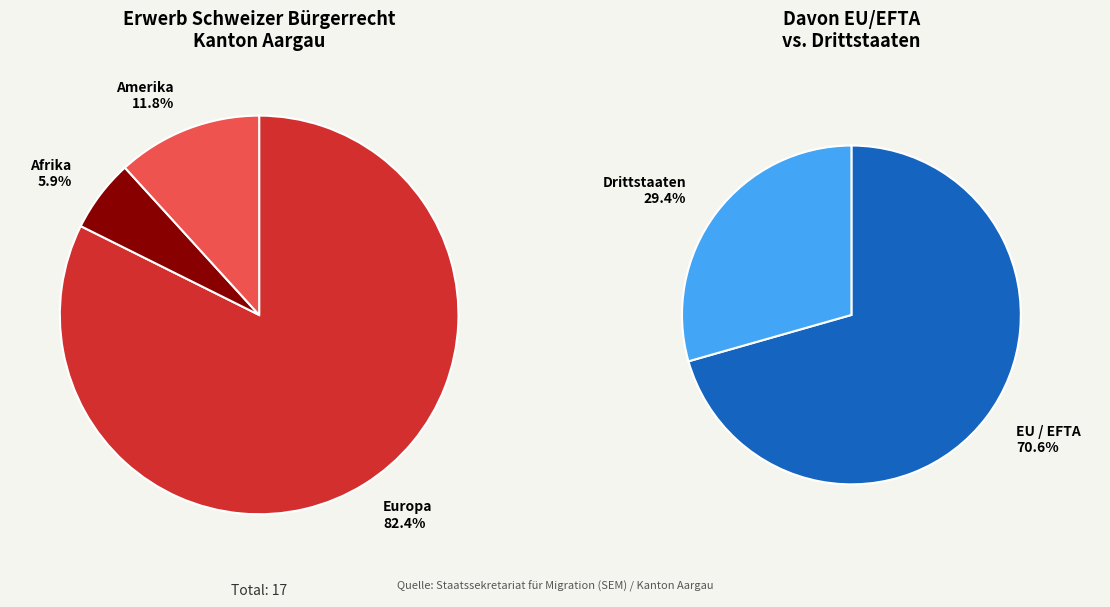

Is it true that Ozeanien is 0% of the pie?

True